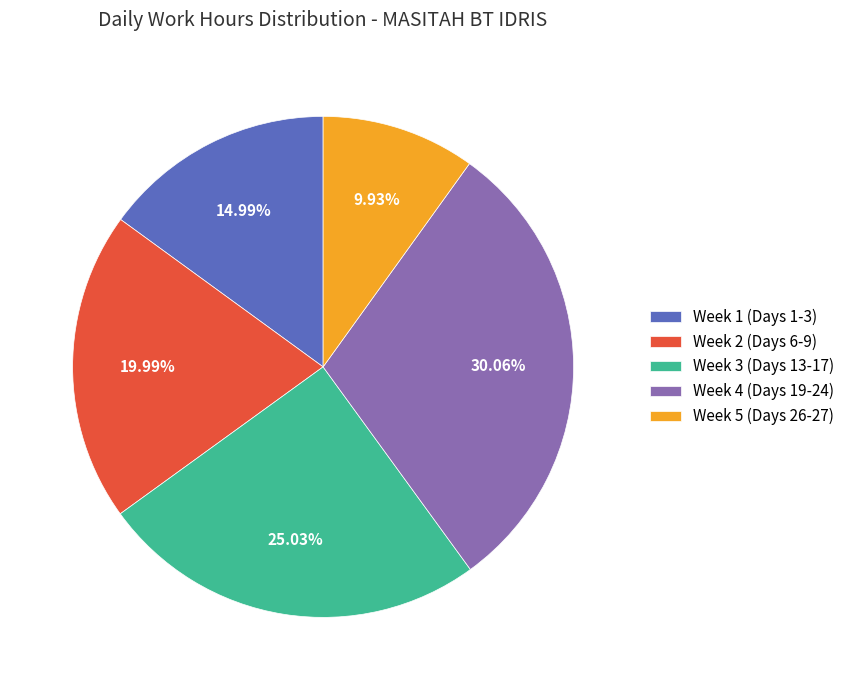

Is the sum of Week 4 (Days 19-24) and Week 5 (Days 26-27) greater than half?

No